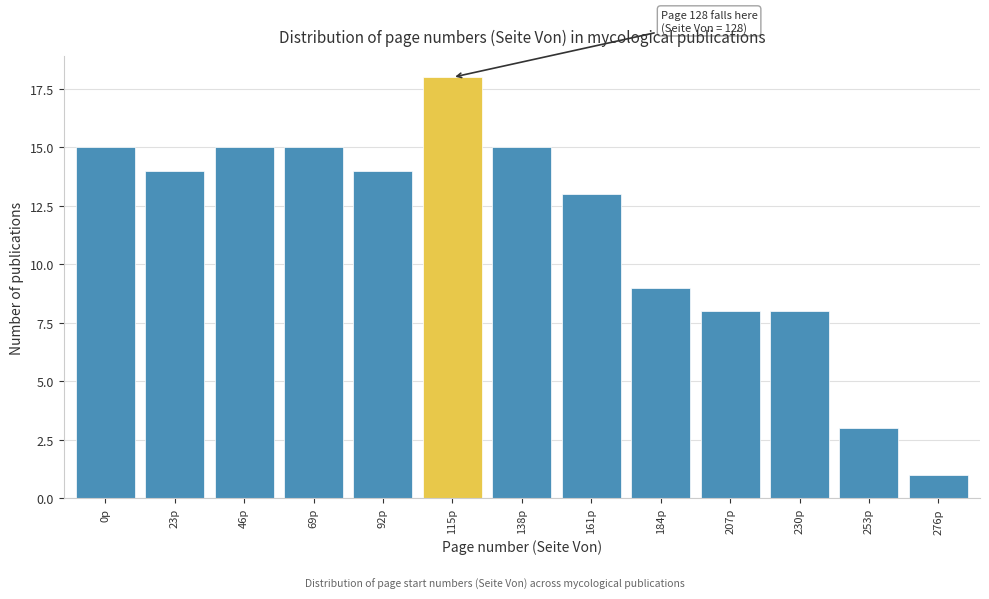

Reading left to right, what are all the values shown in this chart?

15	14	15	15	14	18	15	13	9	8	8	3	1